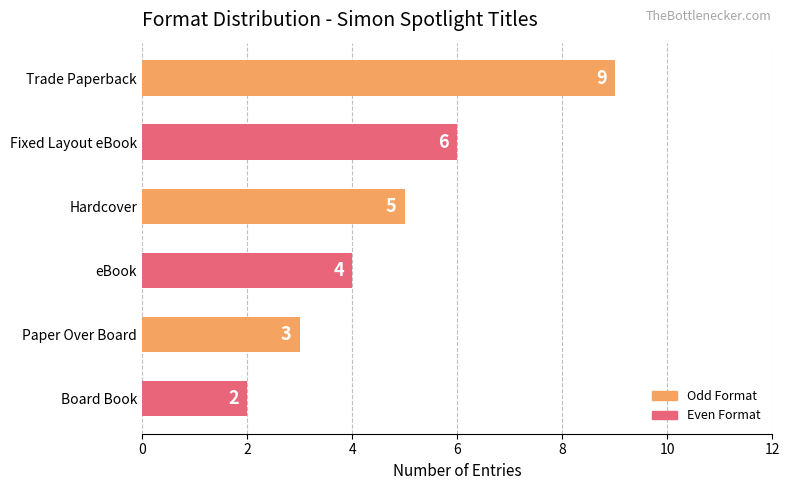

What is the difference between the second highest and second lowest values?

3